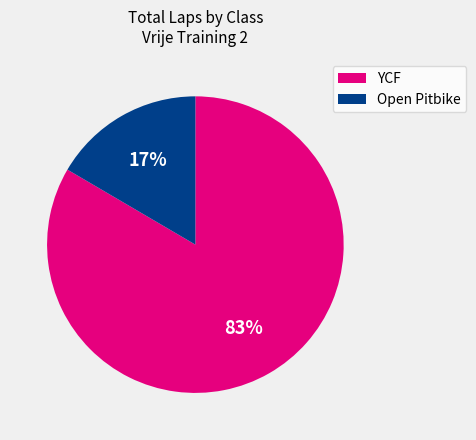

Does any single category account for the majority?

Yes